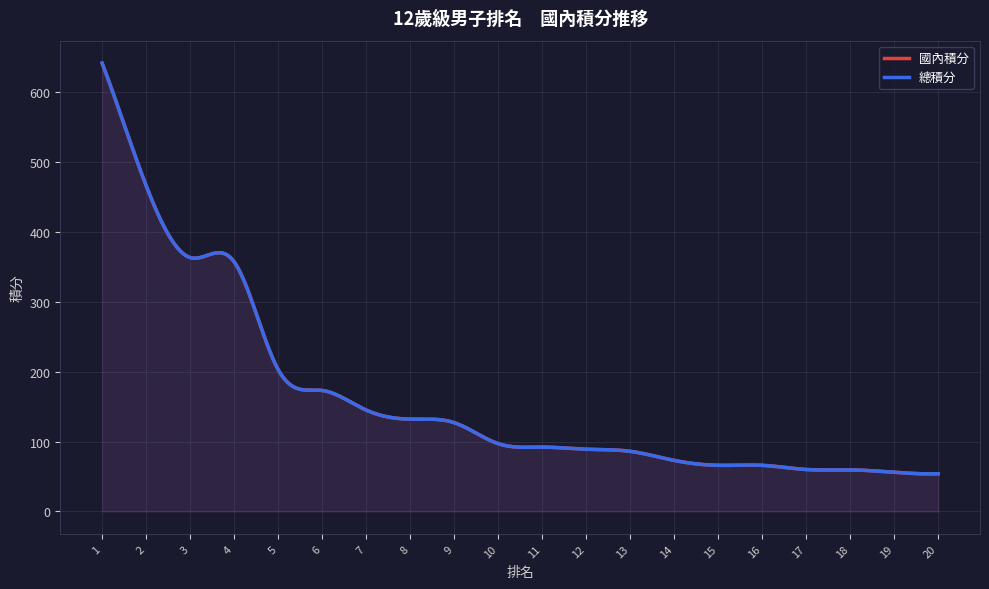

What is the difference between the maximum and second lowest values in the 總積分 series?

585.0